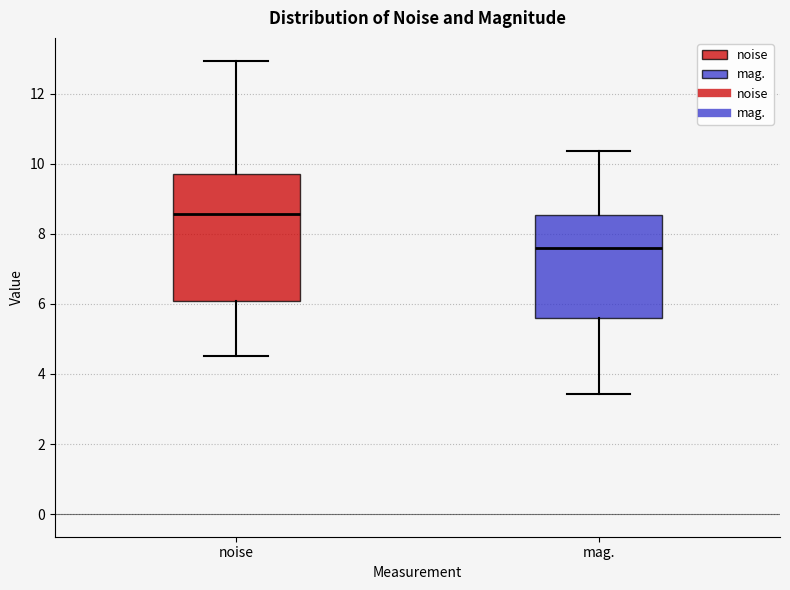

Reading left to right, read every box against the y-axis: the position of its median line, the range the box covers, and the ends of its whiskers. The values are not printed on the chart, so give them approximately, as read against the axis.

noise: median 8.6, box 6.0 to 9.8, whiskers 4.6 to 13.0
mag.: median 7.6, box 5.6 to 8.6, whiskers 3.4 to 10.4